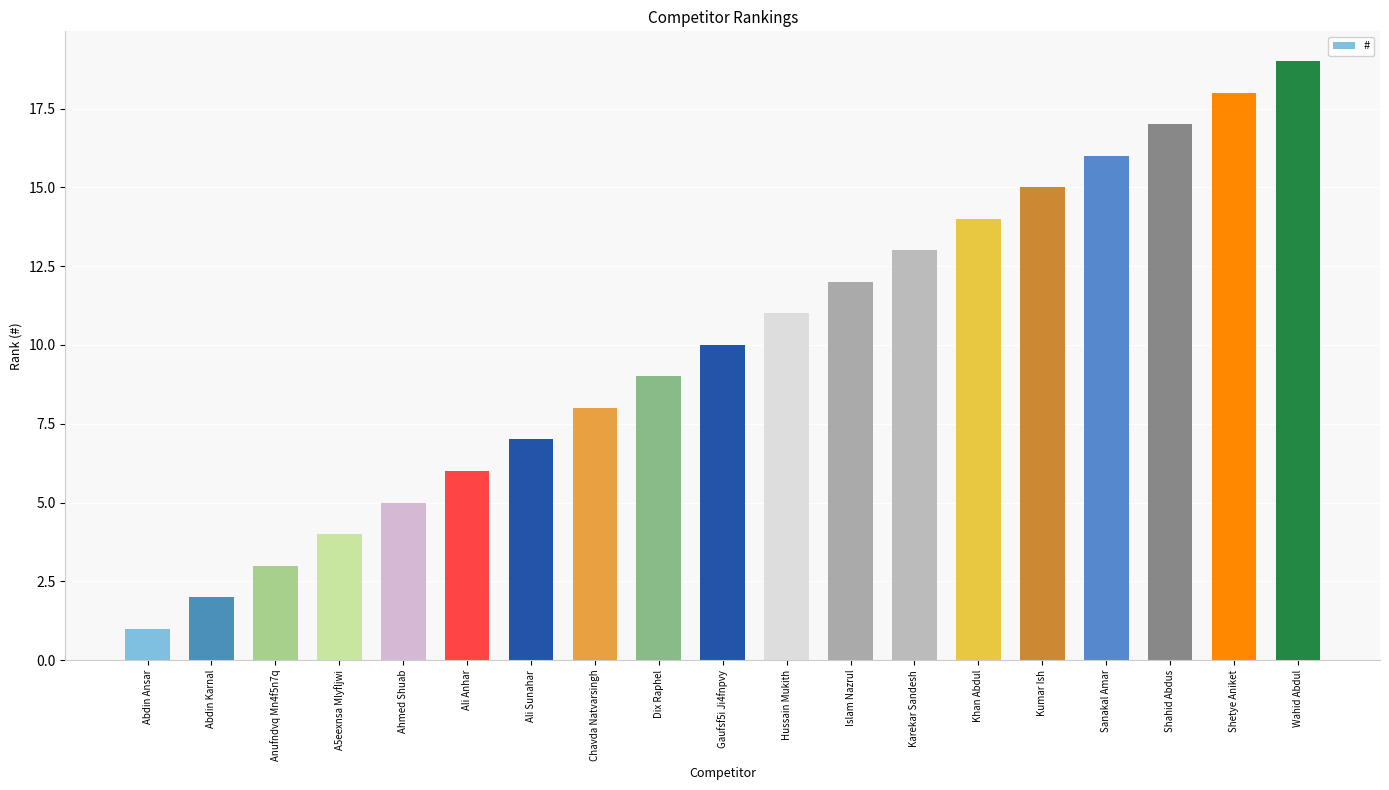

What is the change in value from A5eexnsa Mlyfljwi to Ali Anhar?

+2